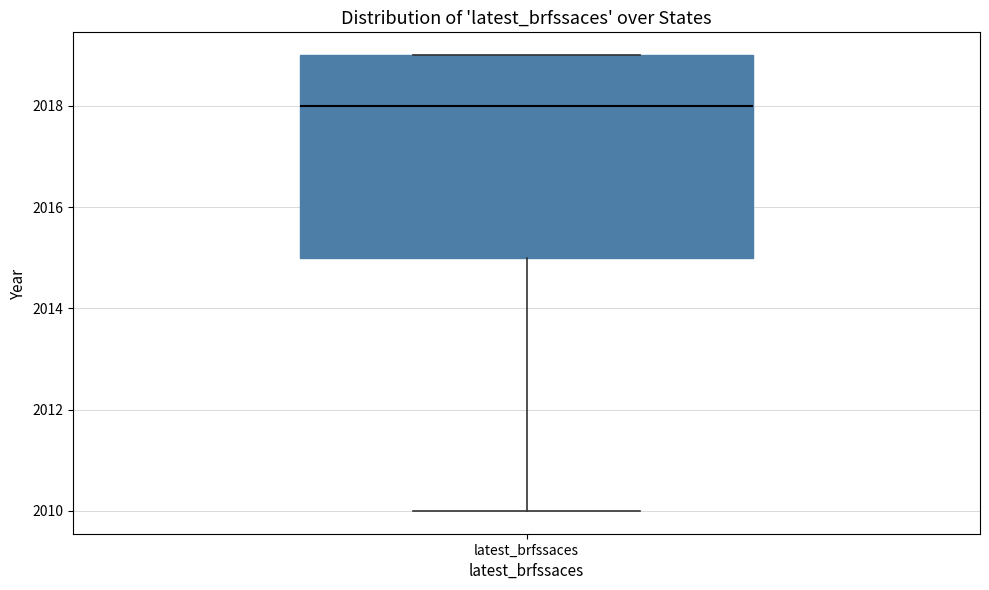

Transcribe this box plot: give where the median line is, the range the box spans, and where the two whiskers end, as read against the y-axis. The values are not printed on the chart, so give them approximately, as read against the axis.

median 2018, box 2015 to 2019, whiskers 2010 to 2019